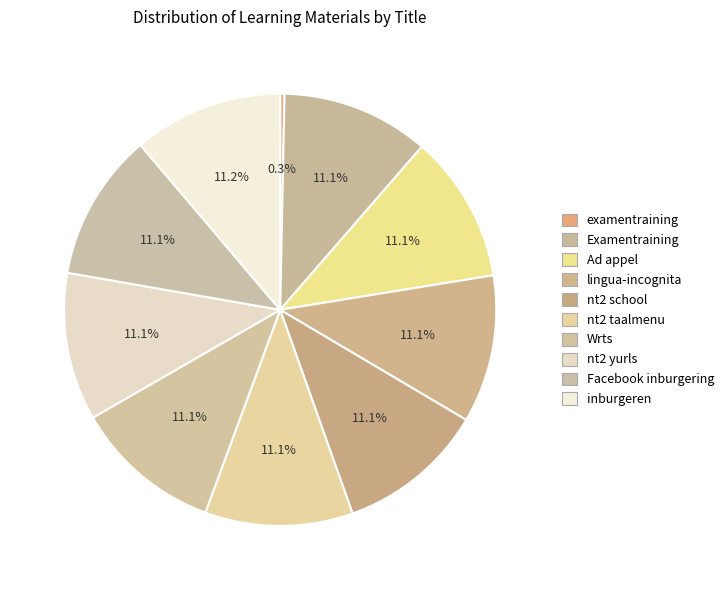

Is there a majority slice in this chart?

No